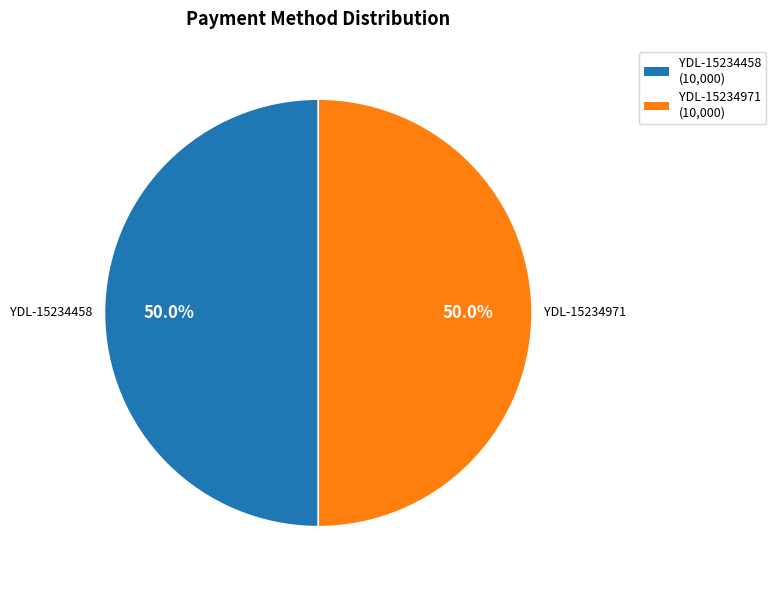

How many segments does this pie chart have?

2